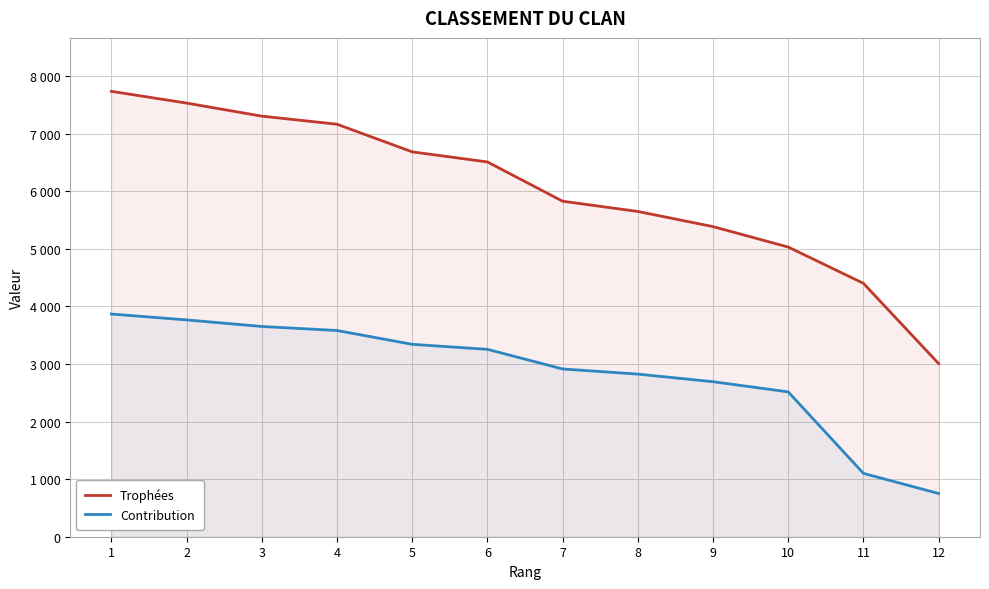

Between 3 and 4, which series saw the biggest shift?

Trophées